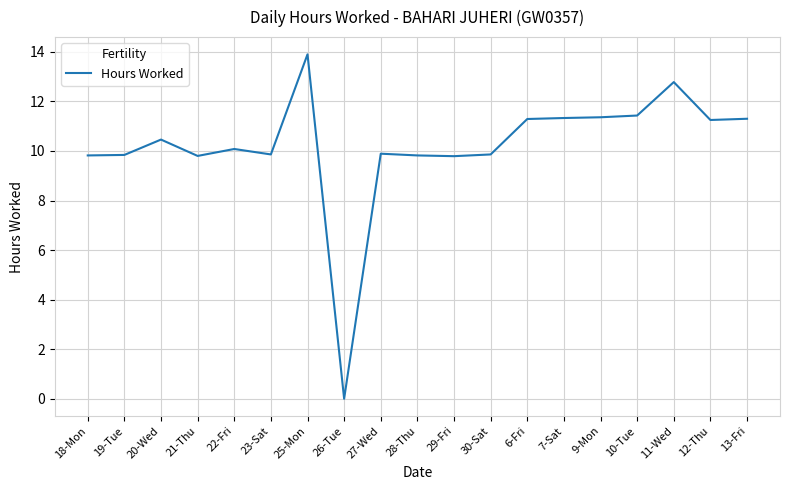

What is the ratio of the value at 10-Tue to the value at 29-Fri?

1.2